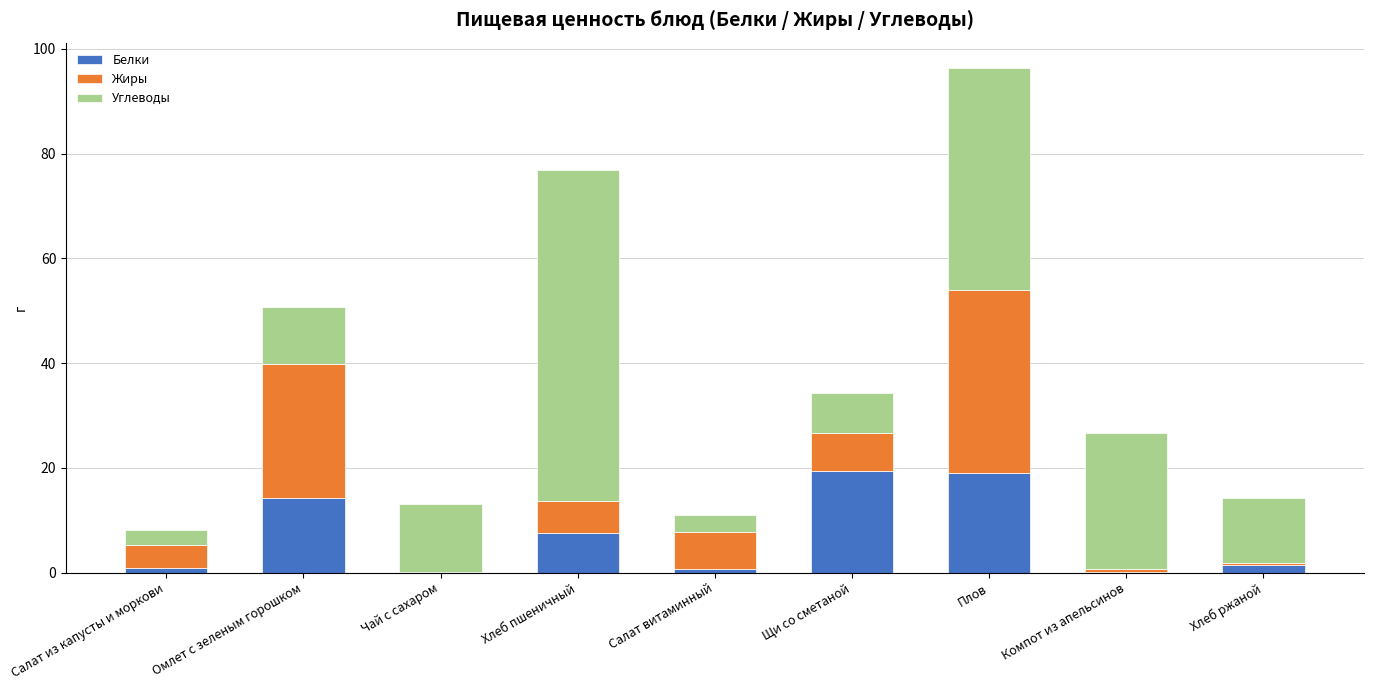

At which category is the sum across all series the highest?

Плов